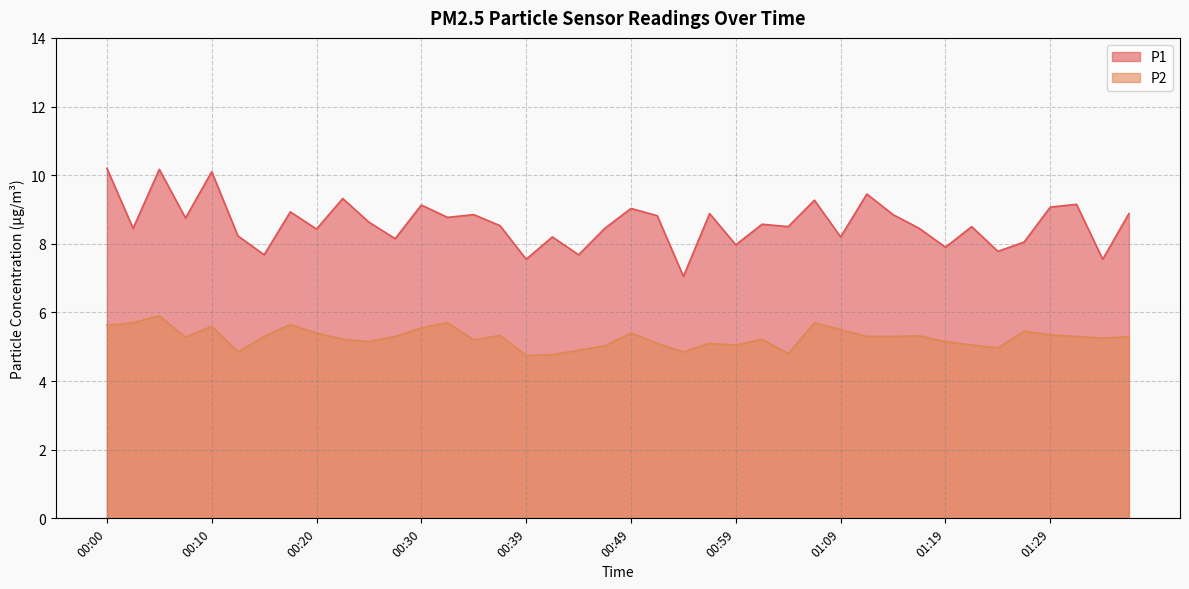

How many lines are shown in the chart?

2